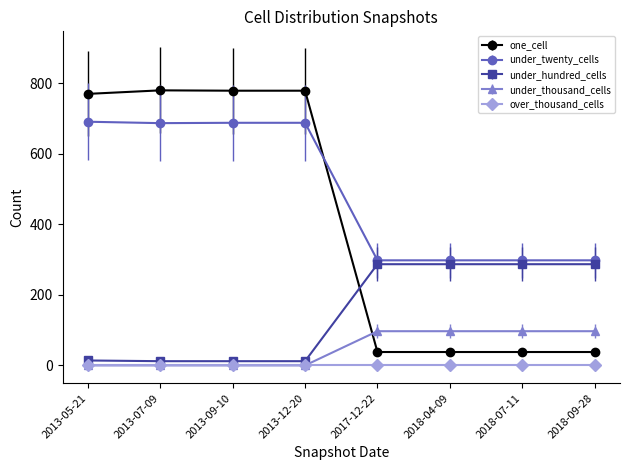

What is the greatest value displayed?

780